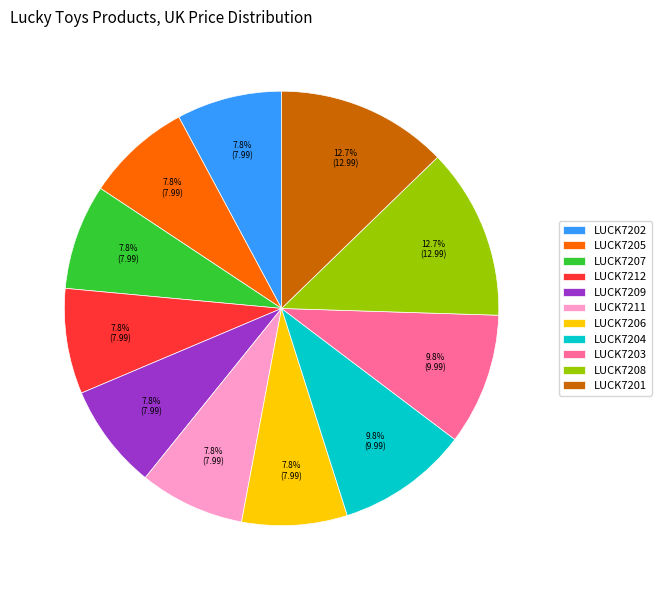

Does LUCK7202 account for over 50% of the chart?

No